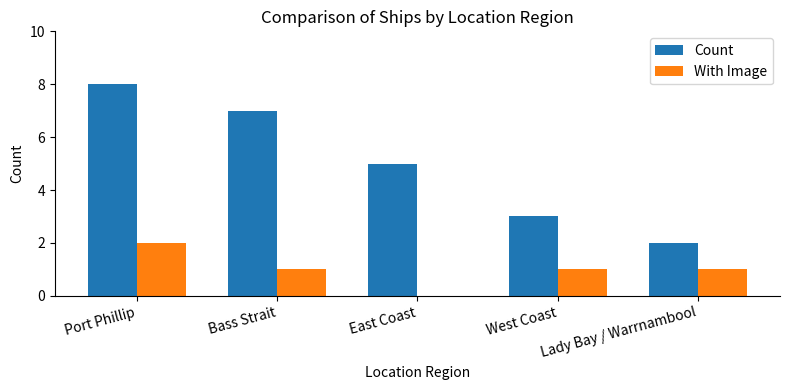

Reading left to right, transcribe all the data shown in this chart.

Count: 8	7	5	3	2
With Image: 2	1	0	1	1